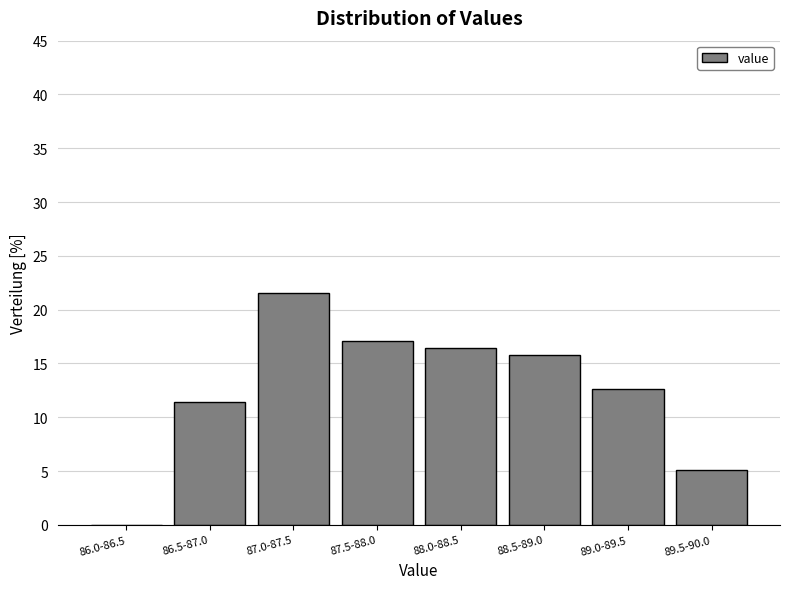

Reading left to right, extract all data points from this chart.

86.0-86.5=0.0	86.5-87.0=11.4	87.0-87.5=21.5	87.5-88.0=17.1	88.0-88.5=16.5	88.5-89.0=15.8	89.0-89.5=12.7	89.5-90.0=5.1